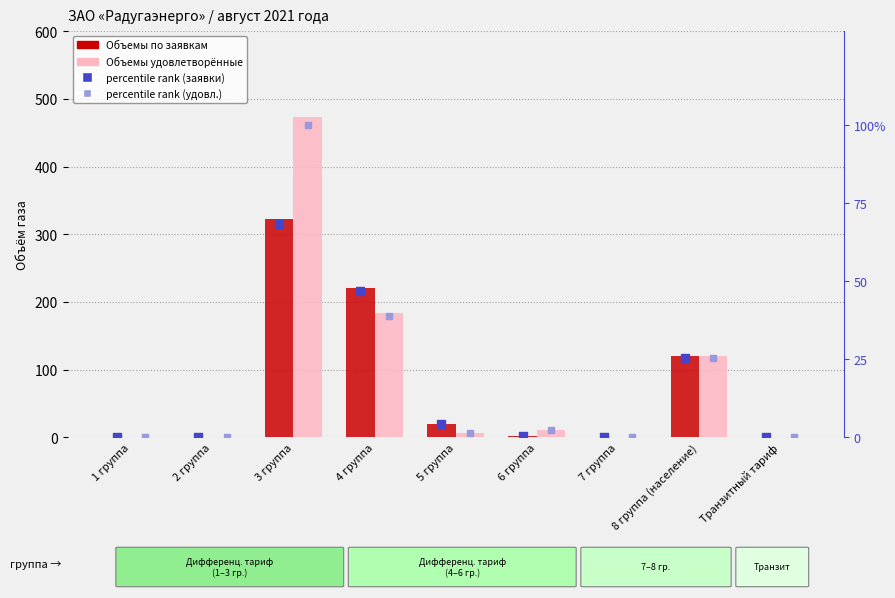

What are all the series names shown in the legend?

Объемы по заявкам, Объемы удовлетворённые, percentile rank (заявки), percentile rank (удовл.)